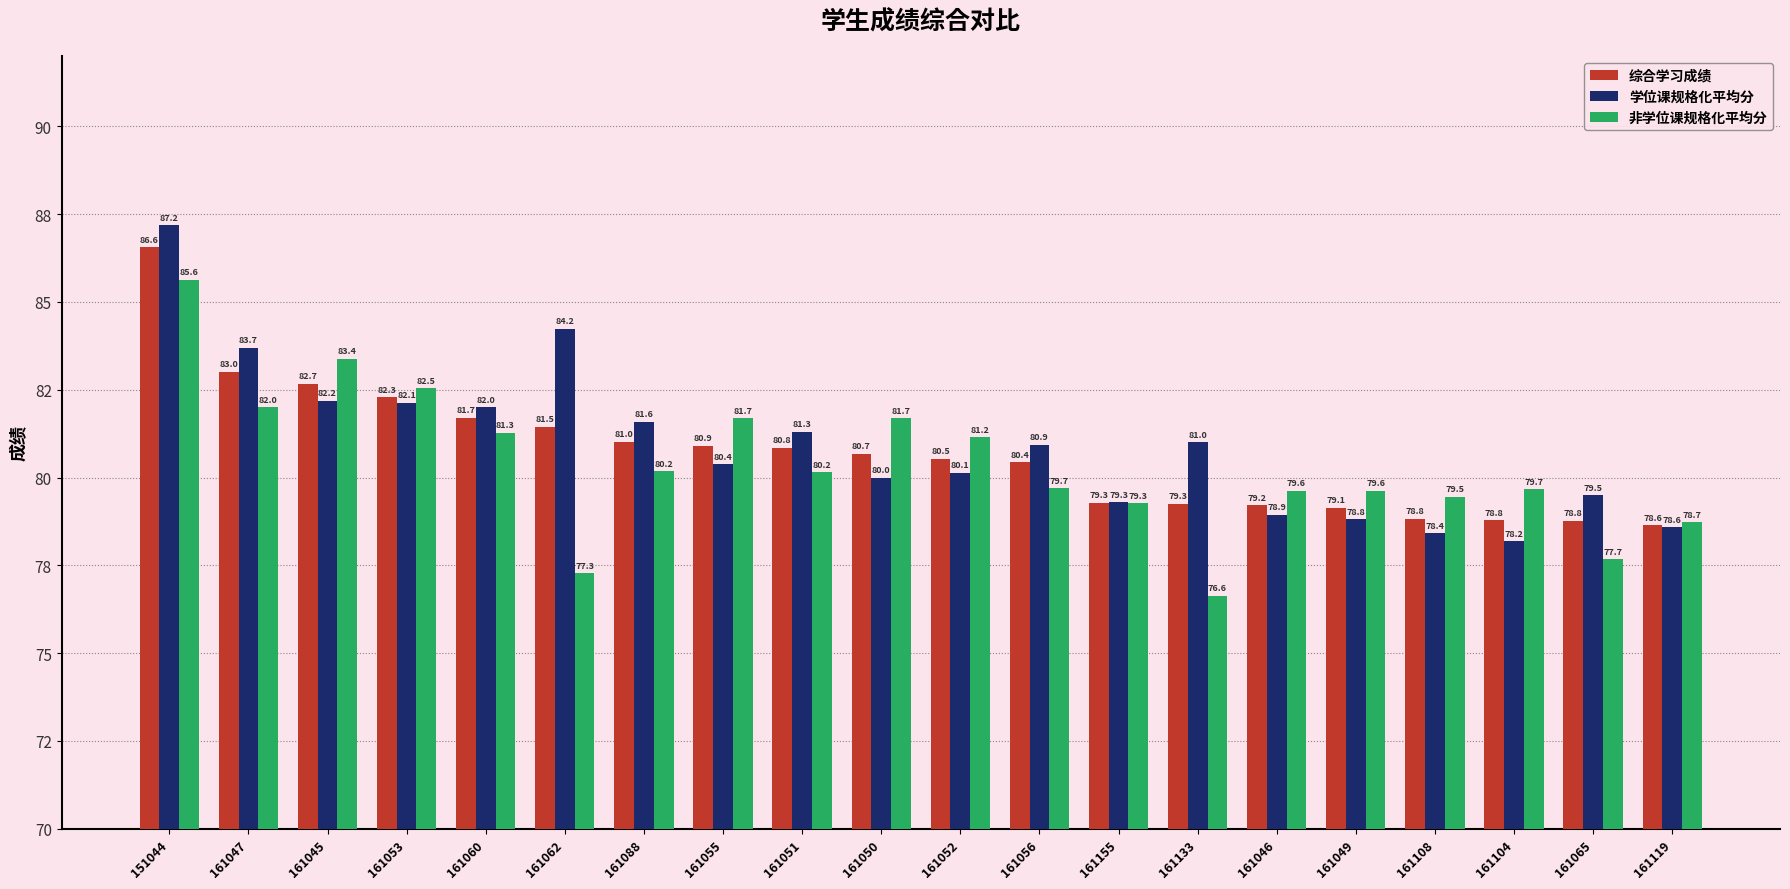

What position from the right is 161155?

8